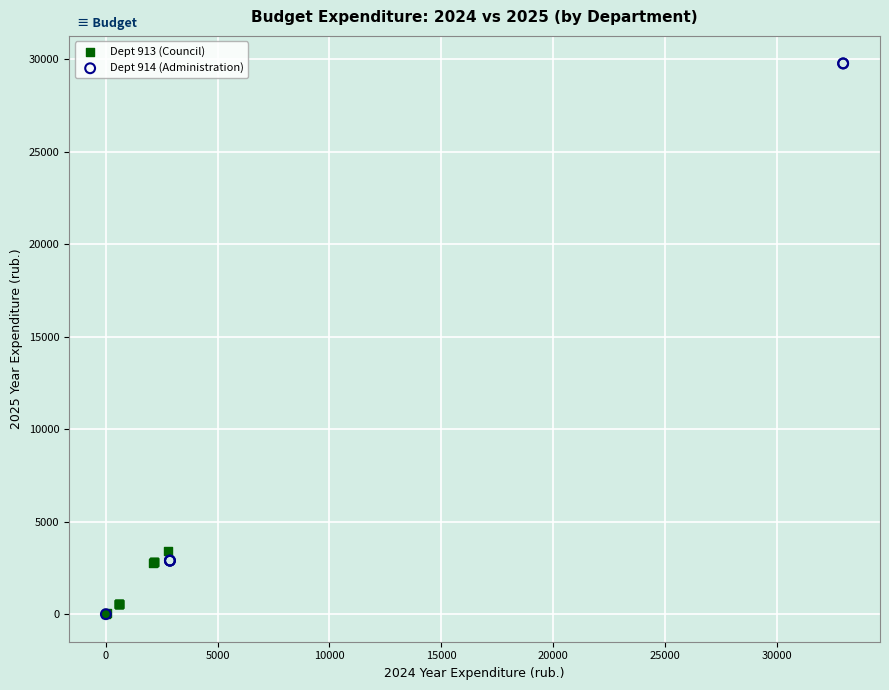

Which series contains the highest Y value?

Dept 914 (Administration)